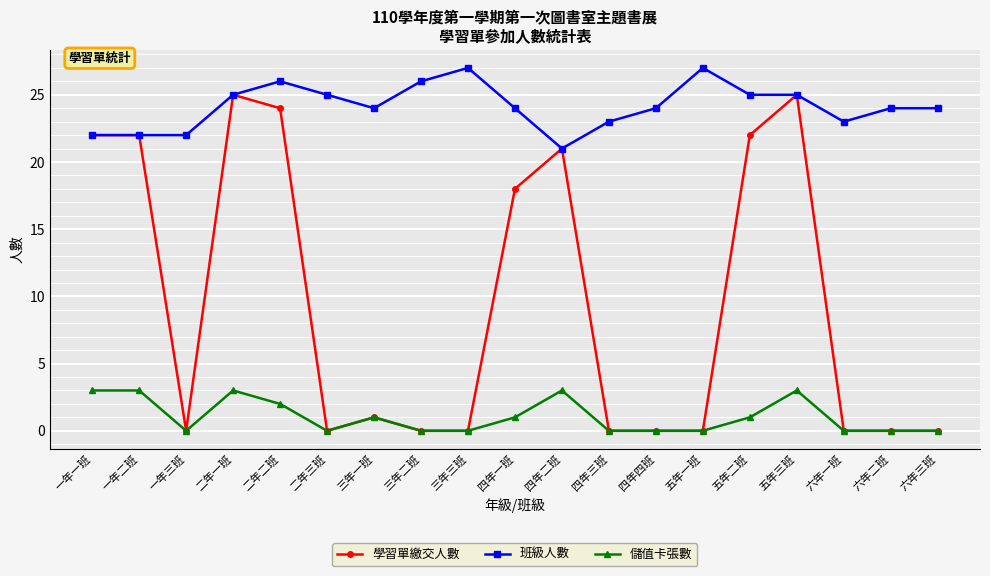

What is the total value across all series at 六年三班?

24